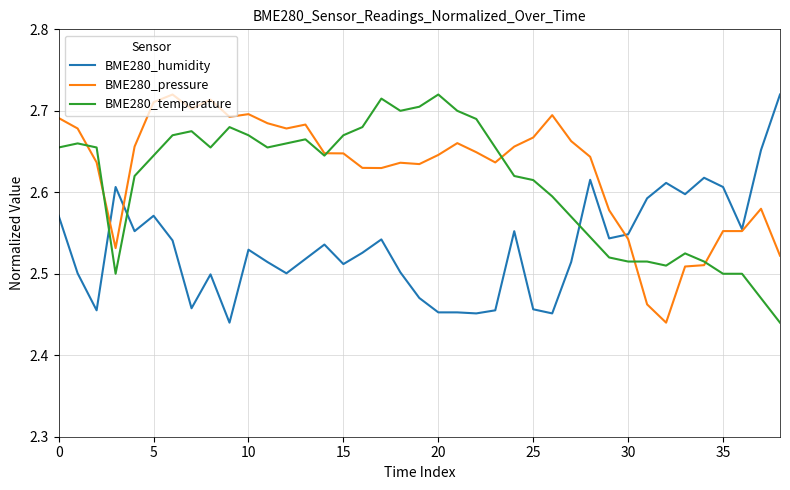

Rank the series by their average value, from lowest to highest.

BME280_humidity, BME280_temperature, BME280_pressure